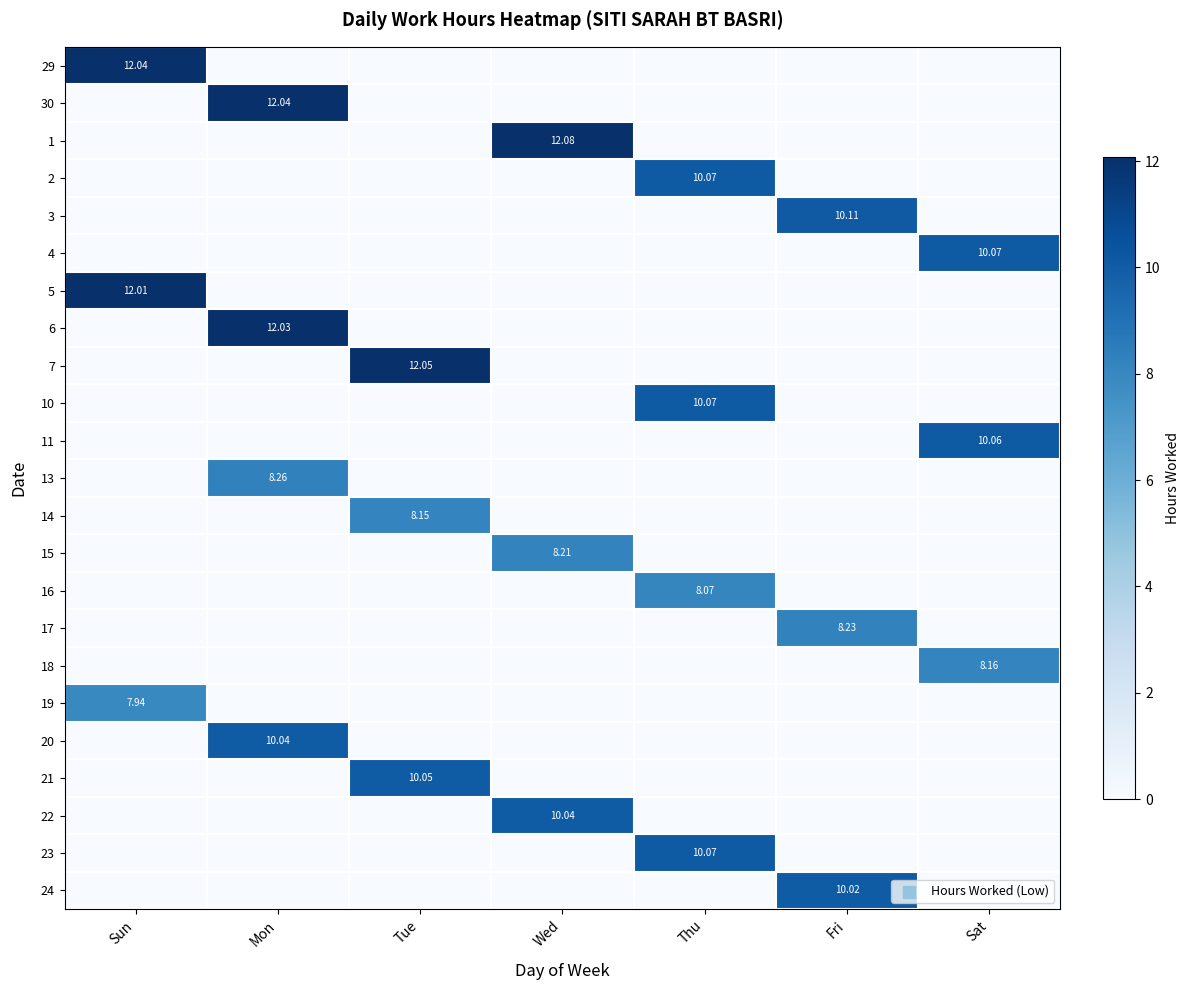

At how many categories does at least one series exceed 1?

7